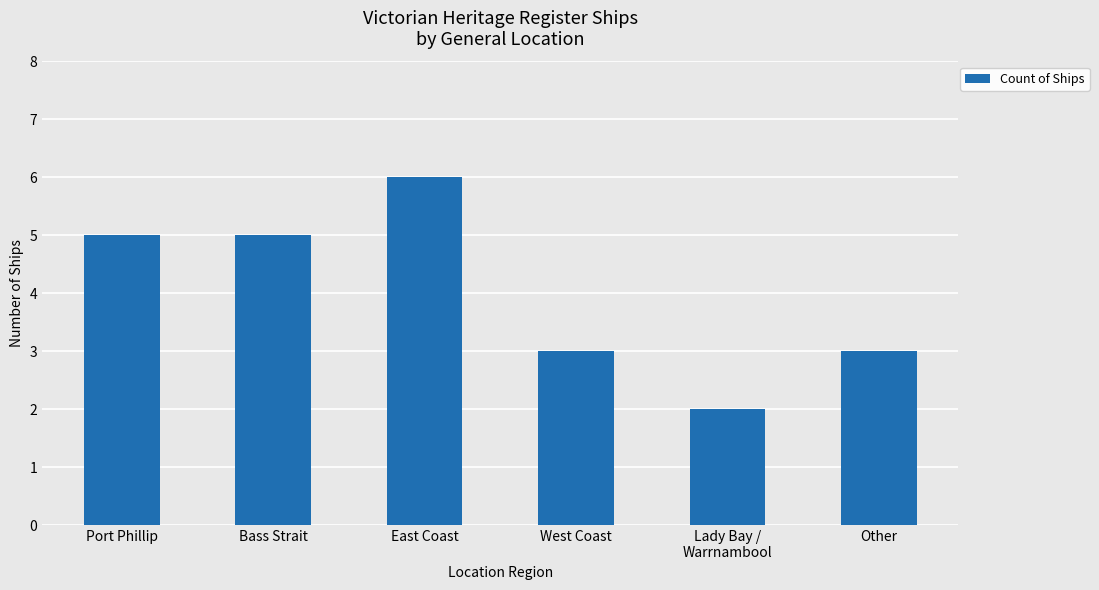

Does the chart contain any negative values?

No